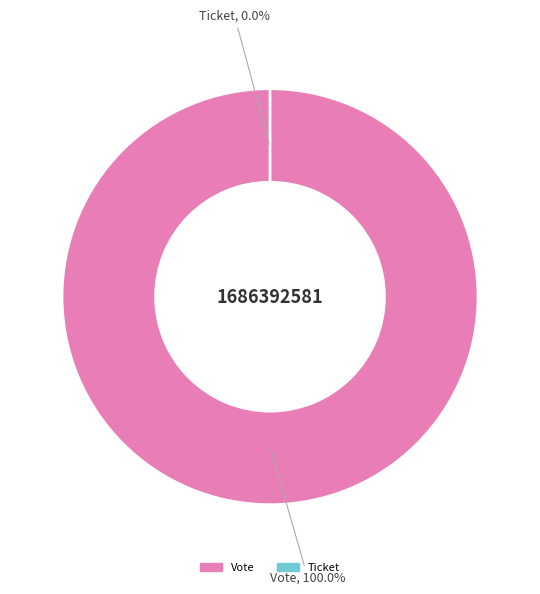

Do Vote and Ticket together represent more than half of the pie?

Yes